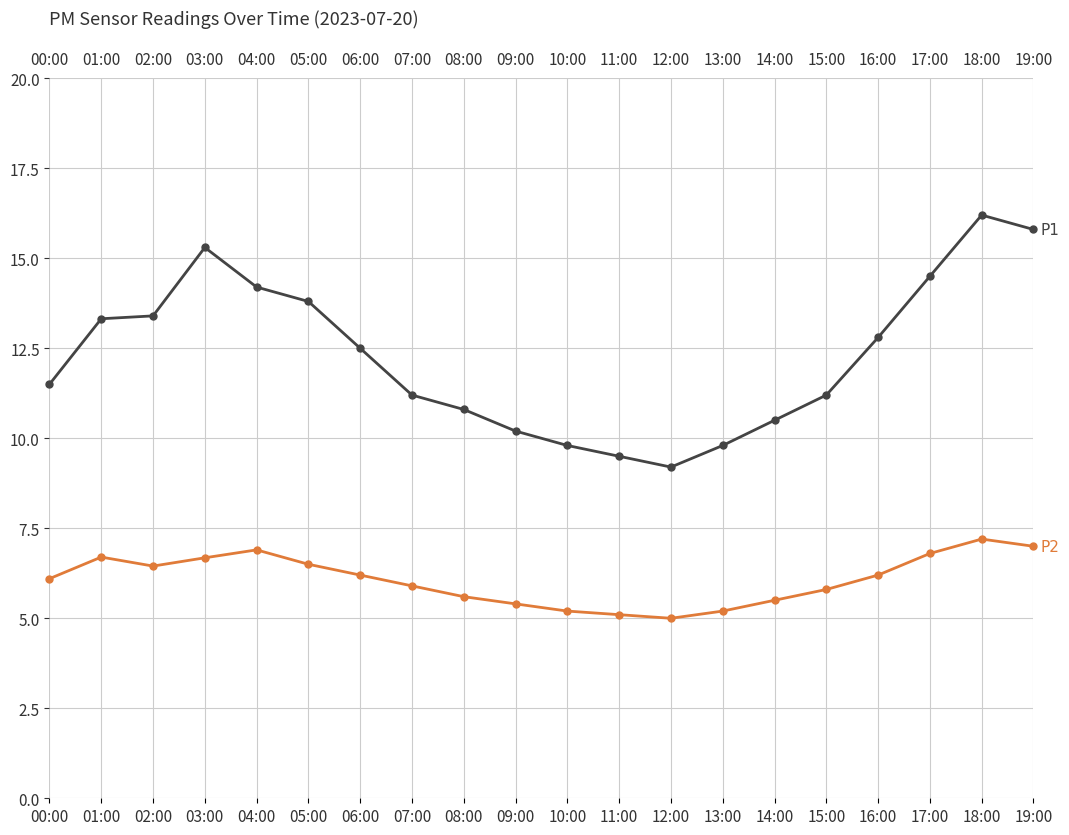

Which has a higher value, 05:00 or 13:00?

05:00